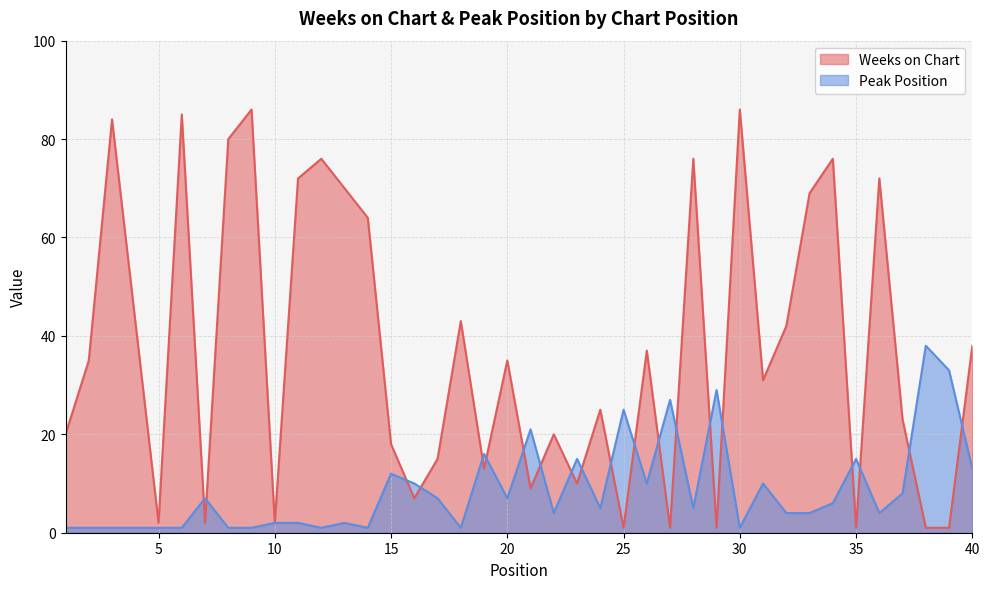

Rank the series by their average value, from highest to lowest.

Weeks on Chart, Peak Position